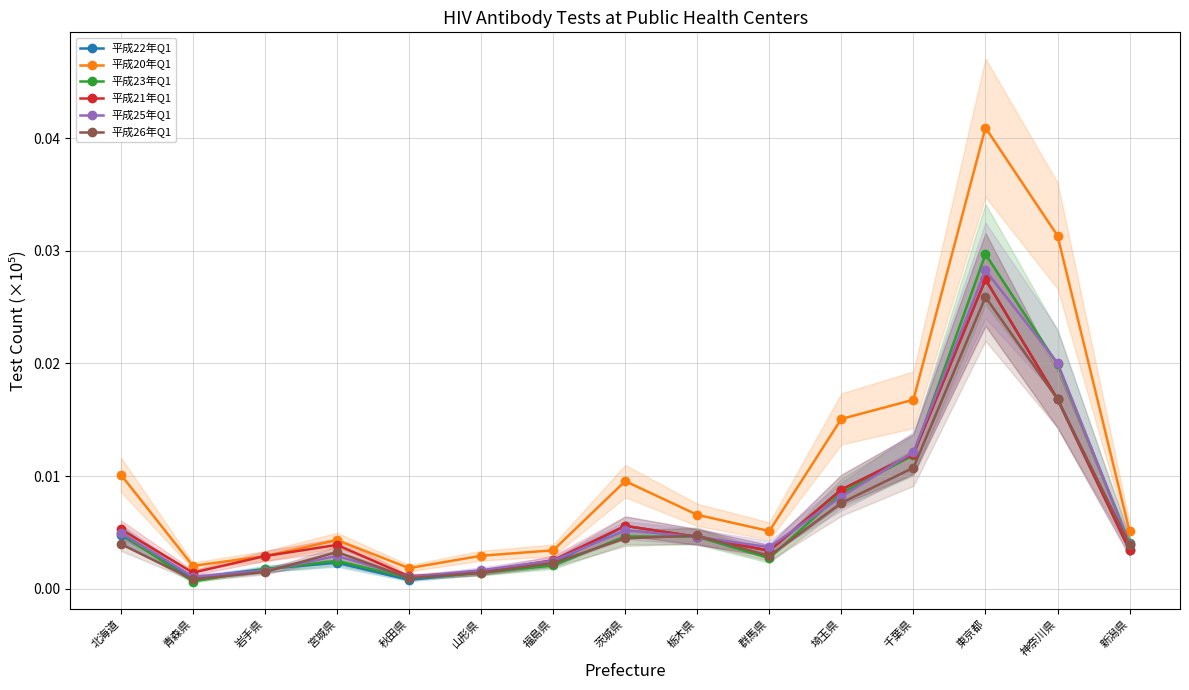

Where is the first local minimum for 平成23年Q1?

青森県